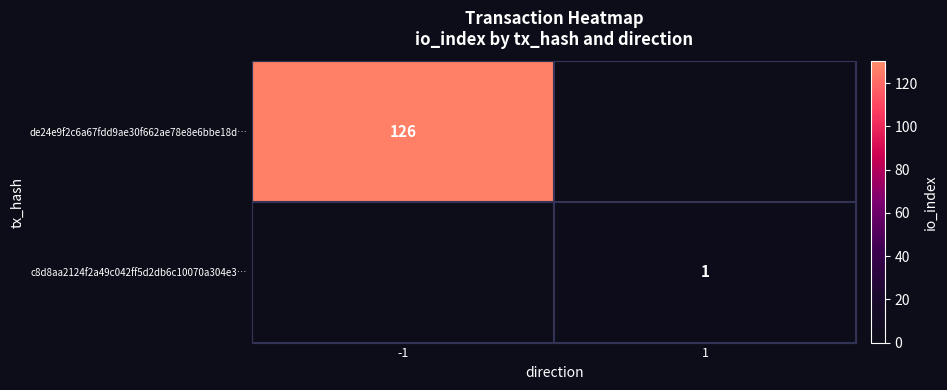

How many categories are shown in the chart?

2